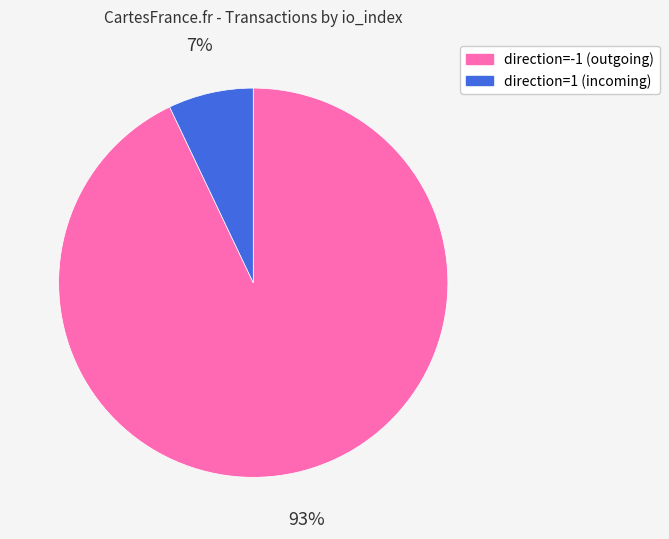

Does any single category account for the majority?

Yes